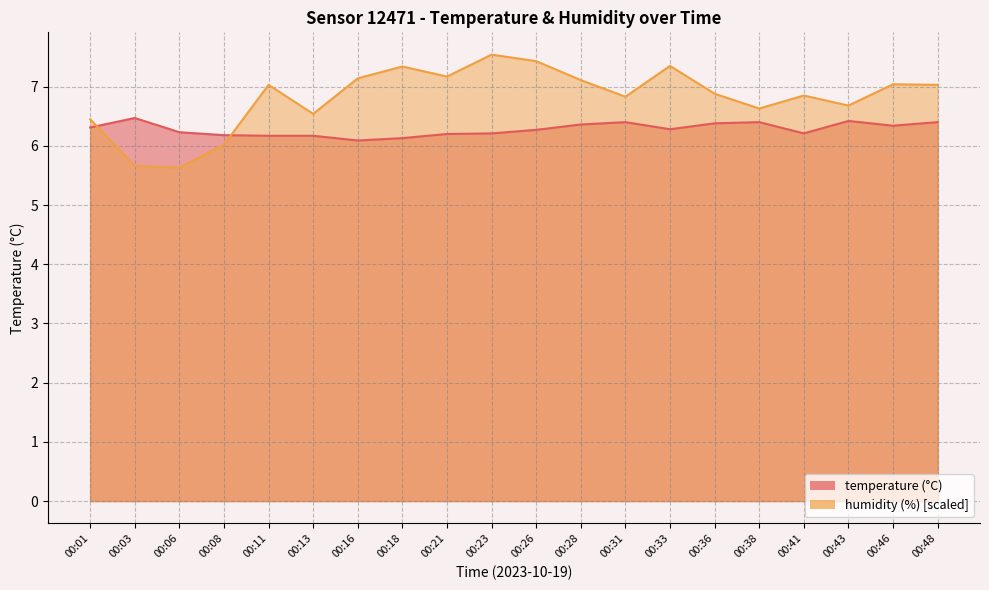

What is the difference between the maximum and second lowest values in the humidity series?

1.9